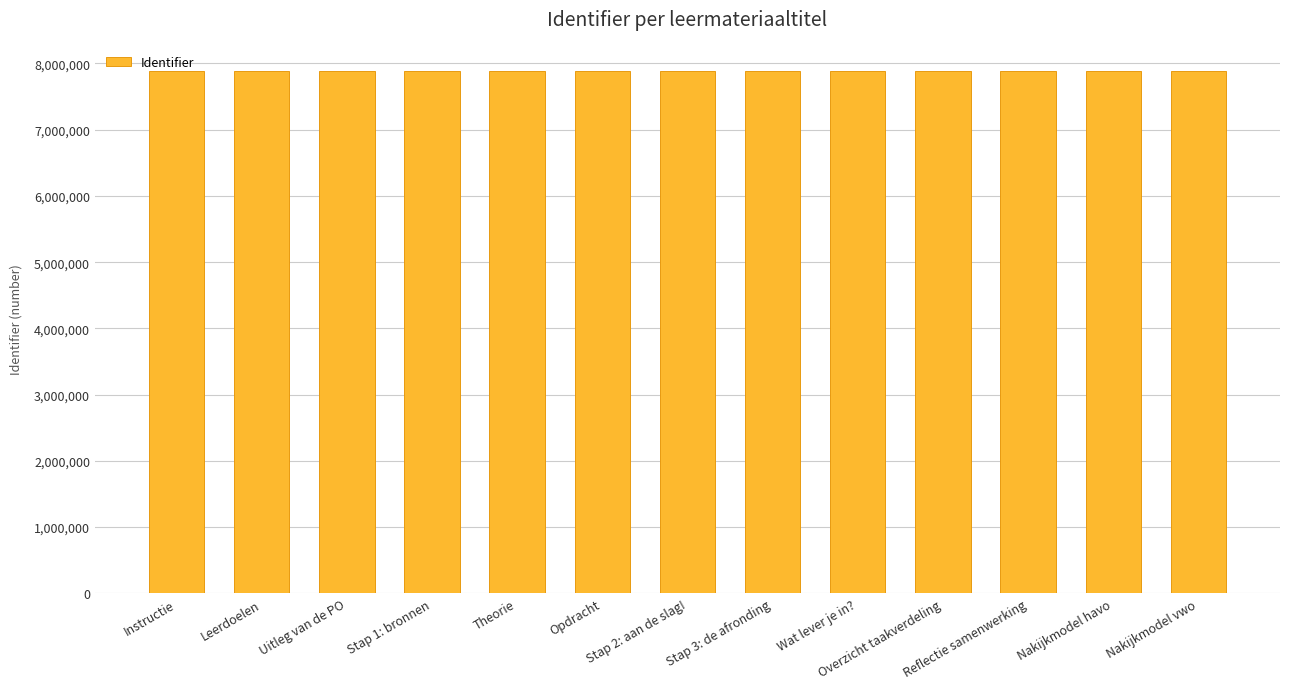

What is the smallest value displayed?

7892953